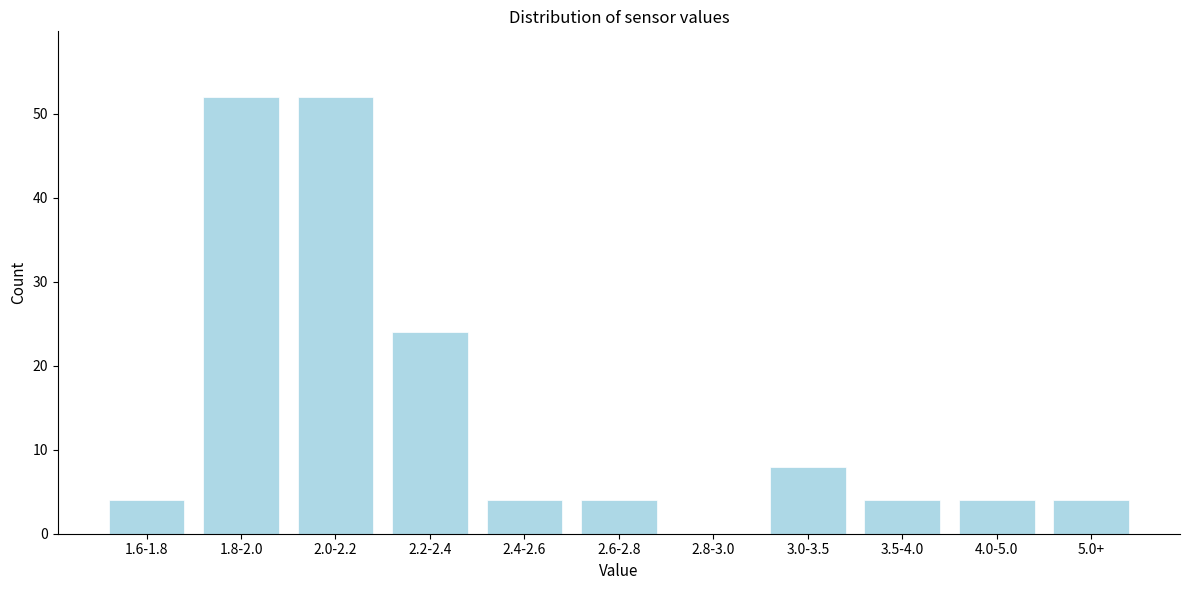

Reading right to left, what are all the values shown in this chart?

5.0+=4	4.0-5.0=4	3.5-4.0=4	3.0-3.5=8	2.8-3.0=0	2.6-2.8=4	2.4-2.6=4	2.2-2.4=24	2.0-2.2=52	1.8-2.0=52	1.6-1.8=4